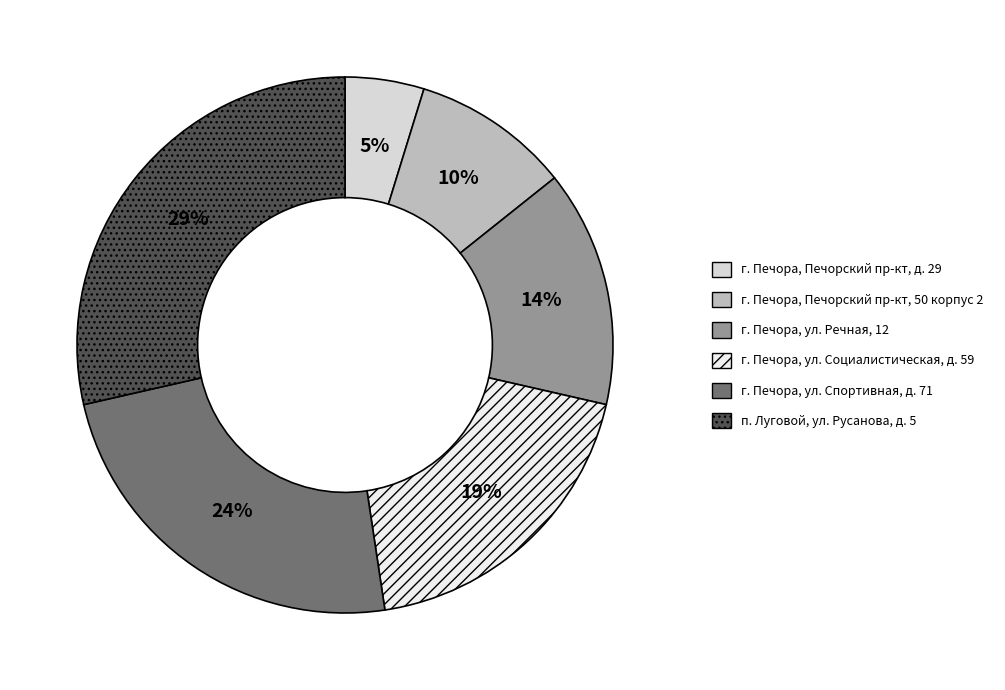

Does any single category account for the majority?

No